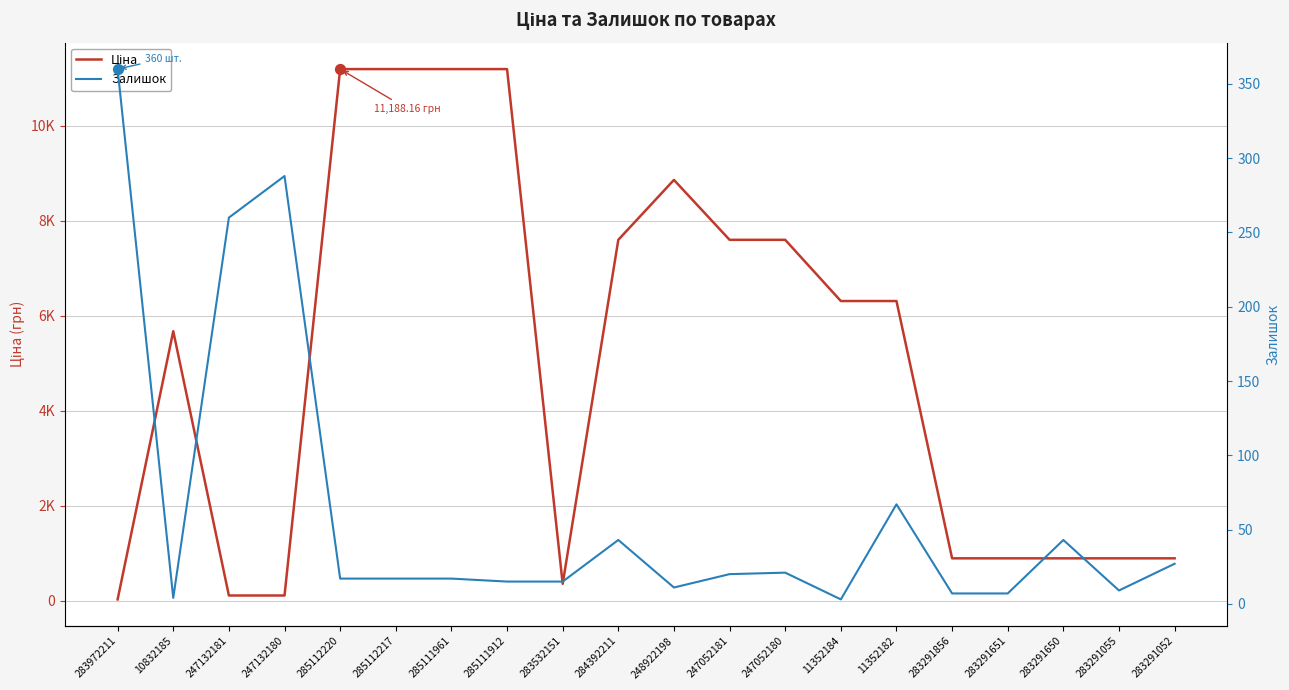

At which category is the sum across all series the highest?

285112220